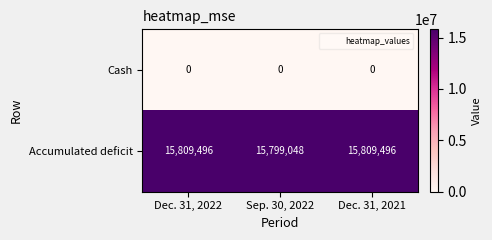

Reading right to left, what are all the values shown in this chart?

Cash: Dec. 31, 2021=0	Sep. 30, 2022=0	Dec. 31, 2022=0
Accumulated deficit: Dec. 31, 2021=15809496	Sep. 30, 2022=15799048	Dec. 31, 2022=15809496